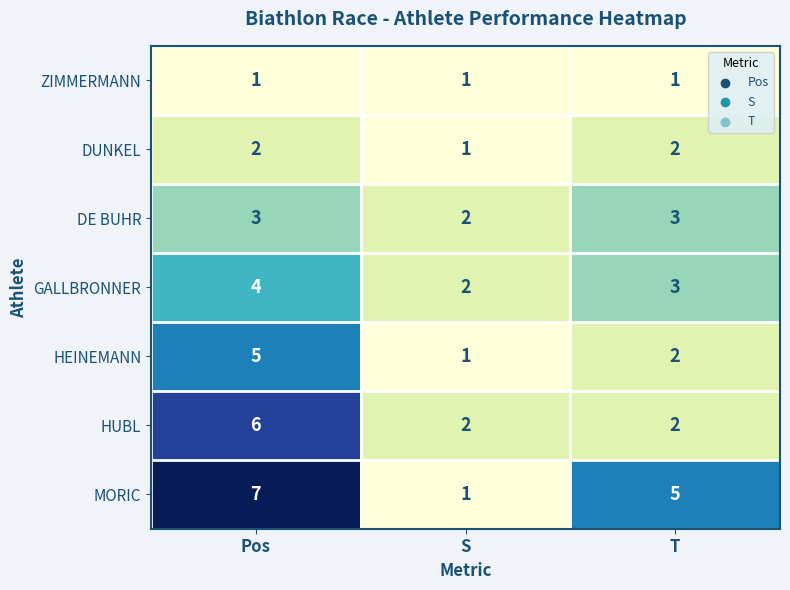

Count the HUBL values in the range 2 to 6.

3